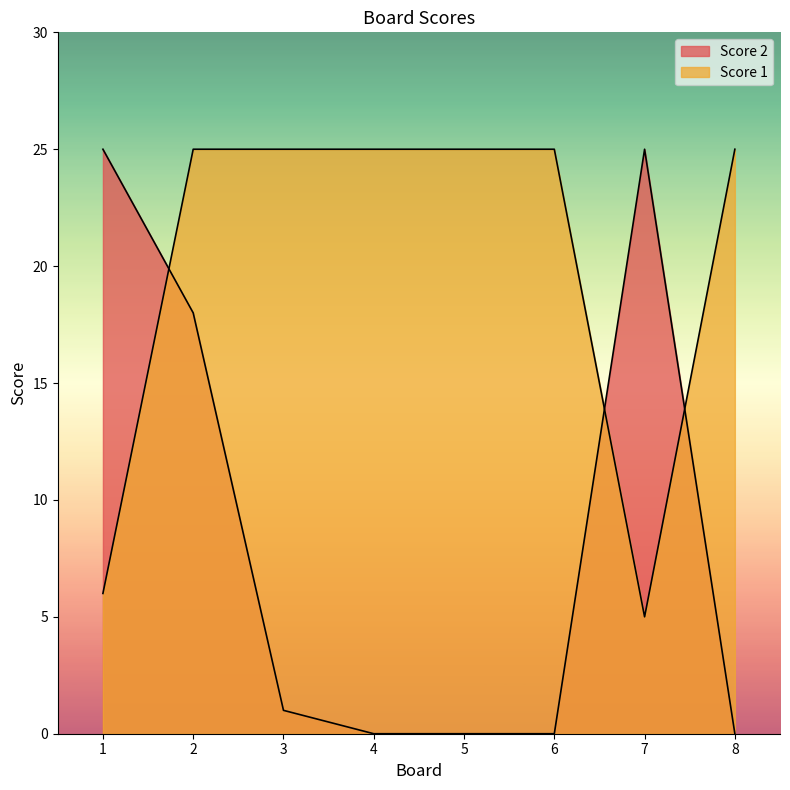

How many times do Score 2 and Score 1 cross each other?

3